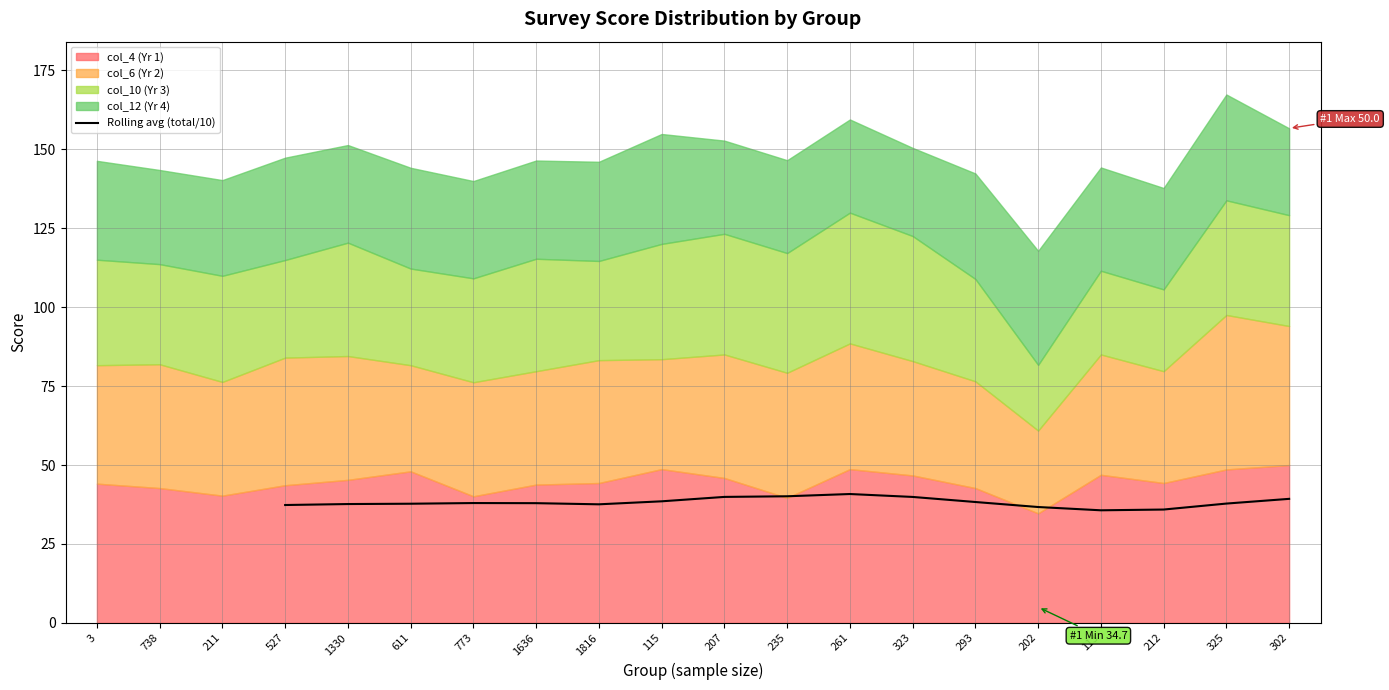

The Rolling avg (total/10) series shows 35.7 at 113. True or false?

True